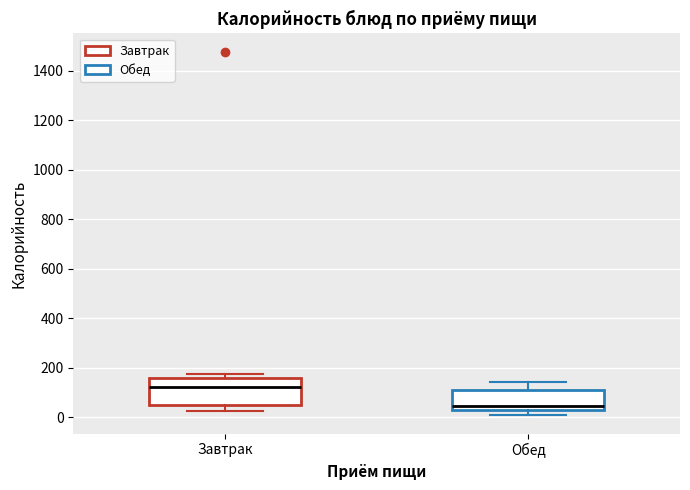

Reading left to right, transcribe this box plot: for each box, give where its median line is, the range the box spans, and where its two whiskers end, as read against the y-axis. The values are not printed on the chart, so give them approximately, as read against the axis.

Завтрак: median 120, box 40 to 160, whiskers 20 to 180
Обед: median 40, box 20 to 100, whiskers 0 to 140